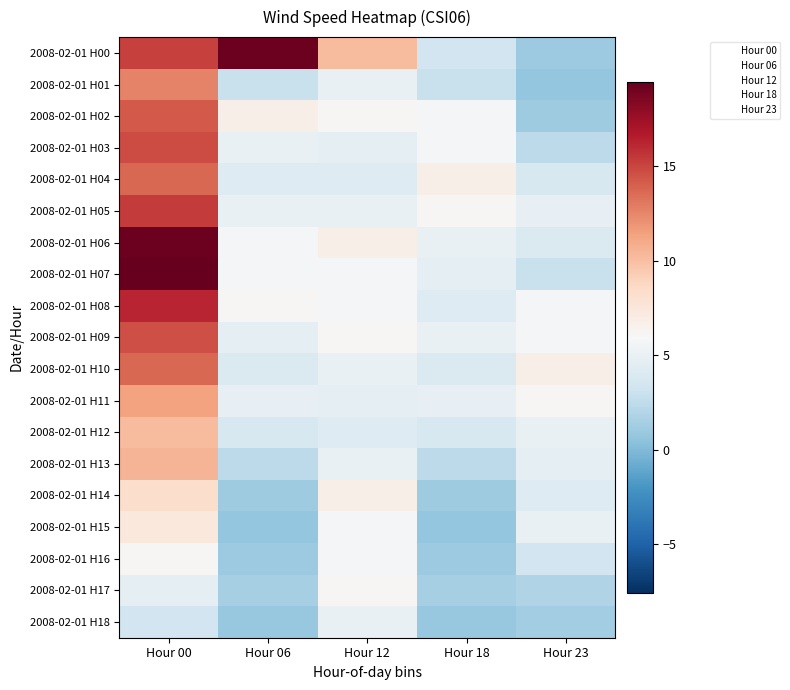

At how many categories does at least one series exceed 15?

2